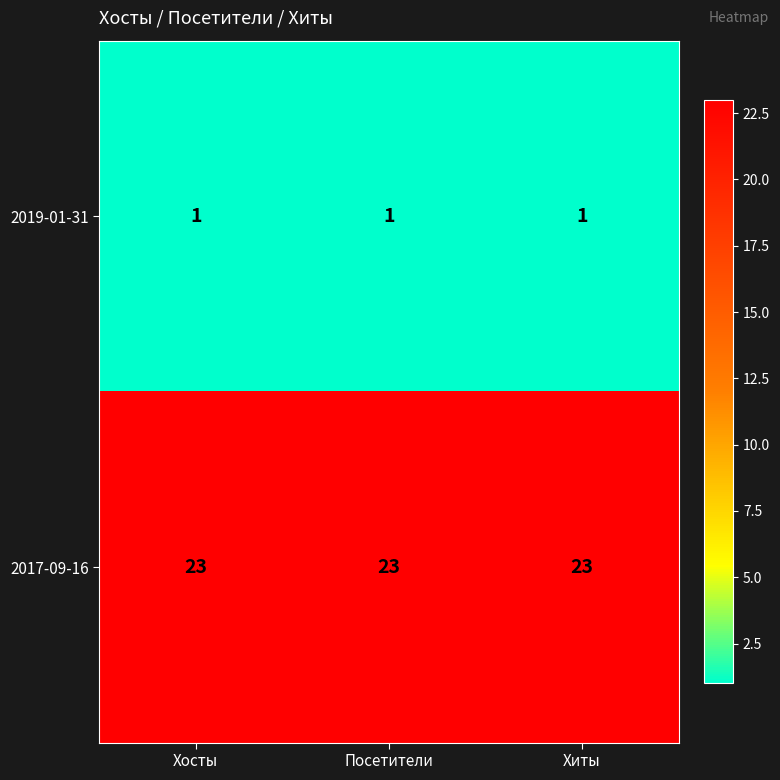

What is the greatest value displayed?

23